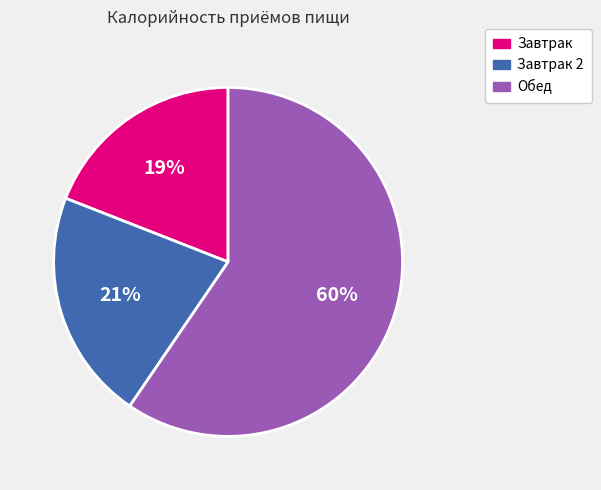

Is it true that Завтрак is 7% of the pie?

False